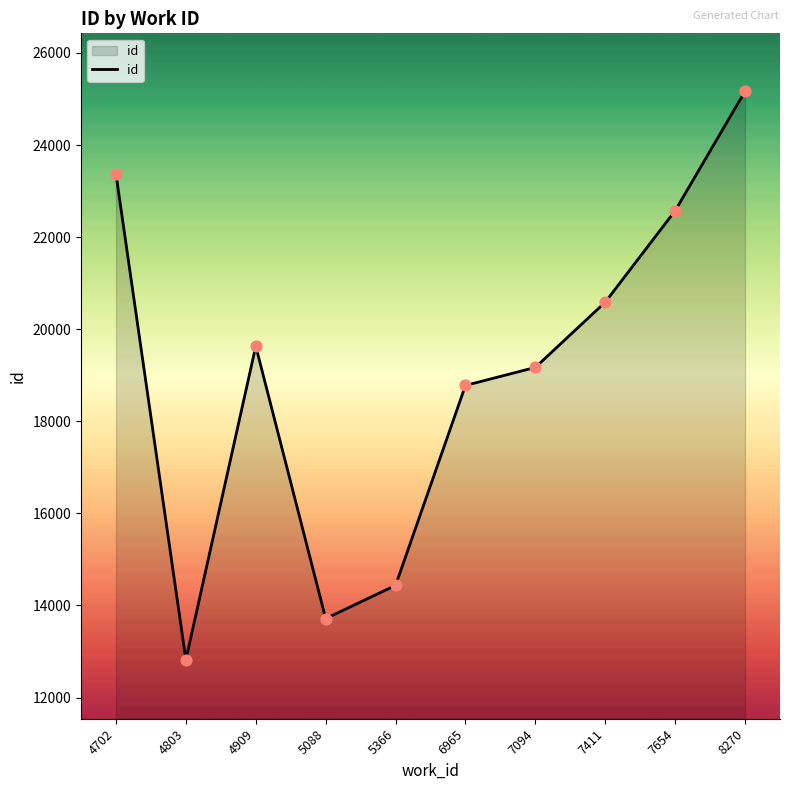

Approximately how many times larger is the value at 5366 compared to 7094?

0.8